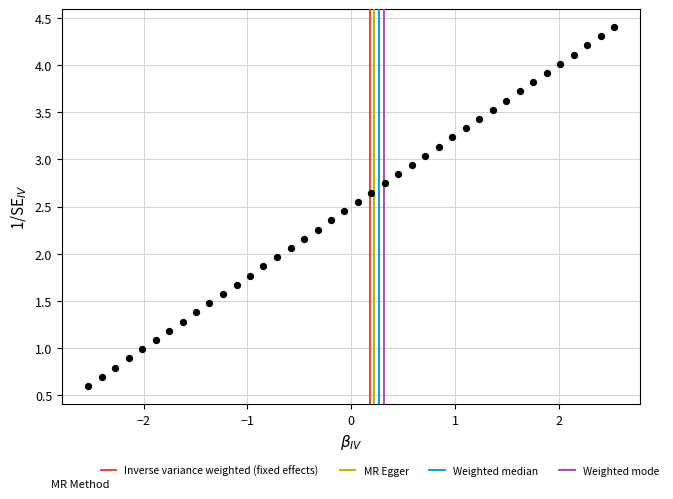

What is the range of X values (max minus min)?

5.1